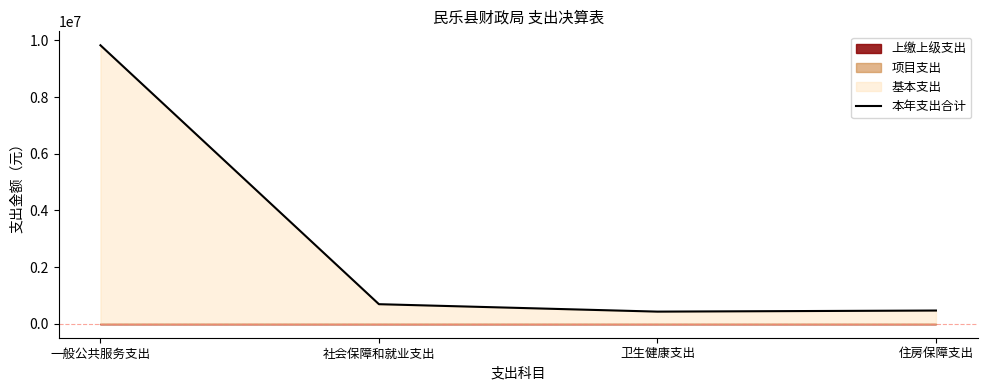

At which category does the data reach its first local valley?

卫生健康支出